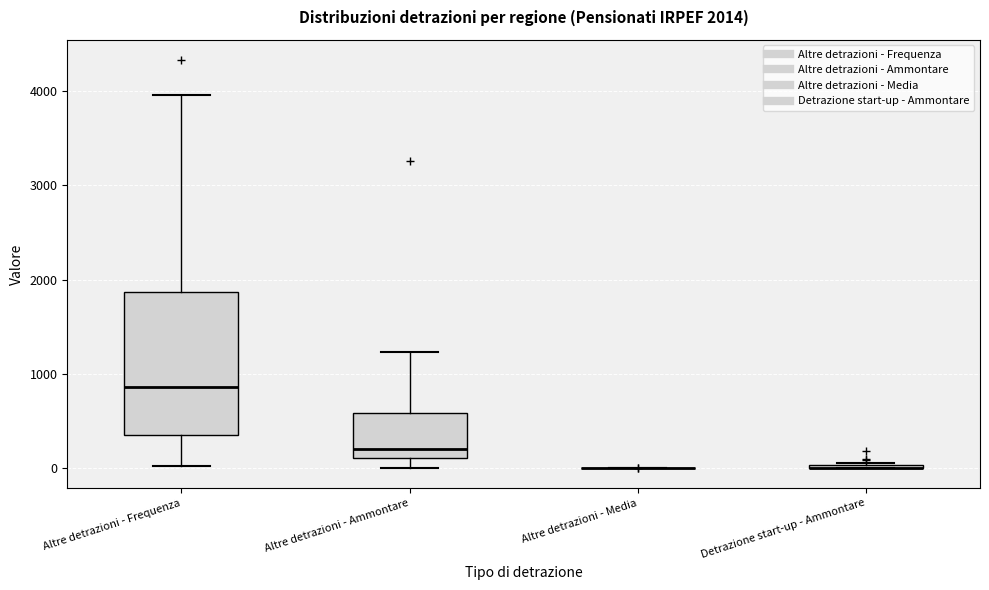

Which box is the tallest, from its lower edge to its upper edge?

Altre detrazioni - Frequenza